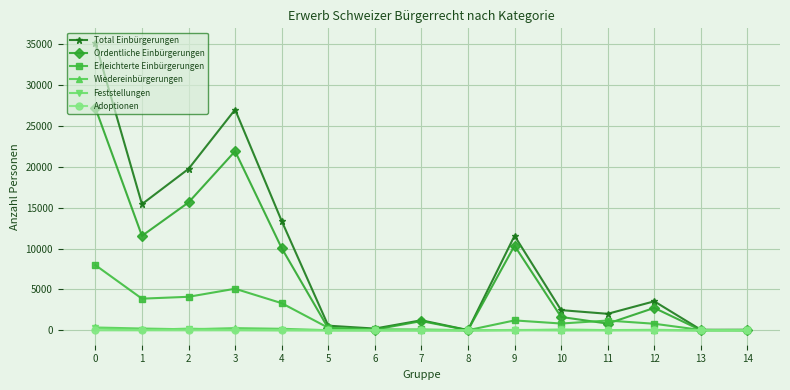

The Erleichterte Einbürgerungen series shows 4756 at 0. True or false?

False